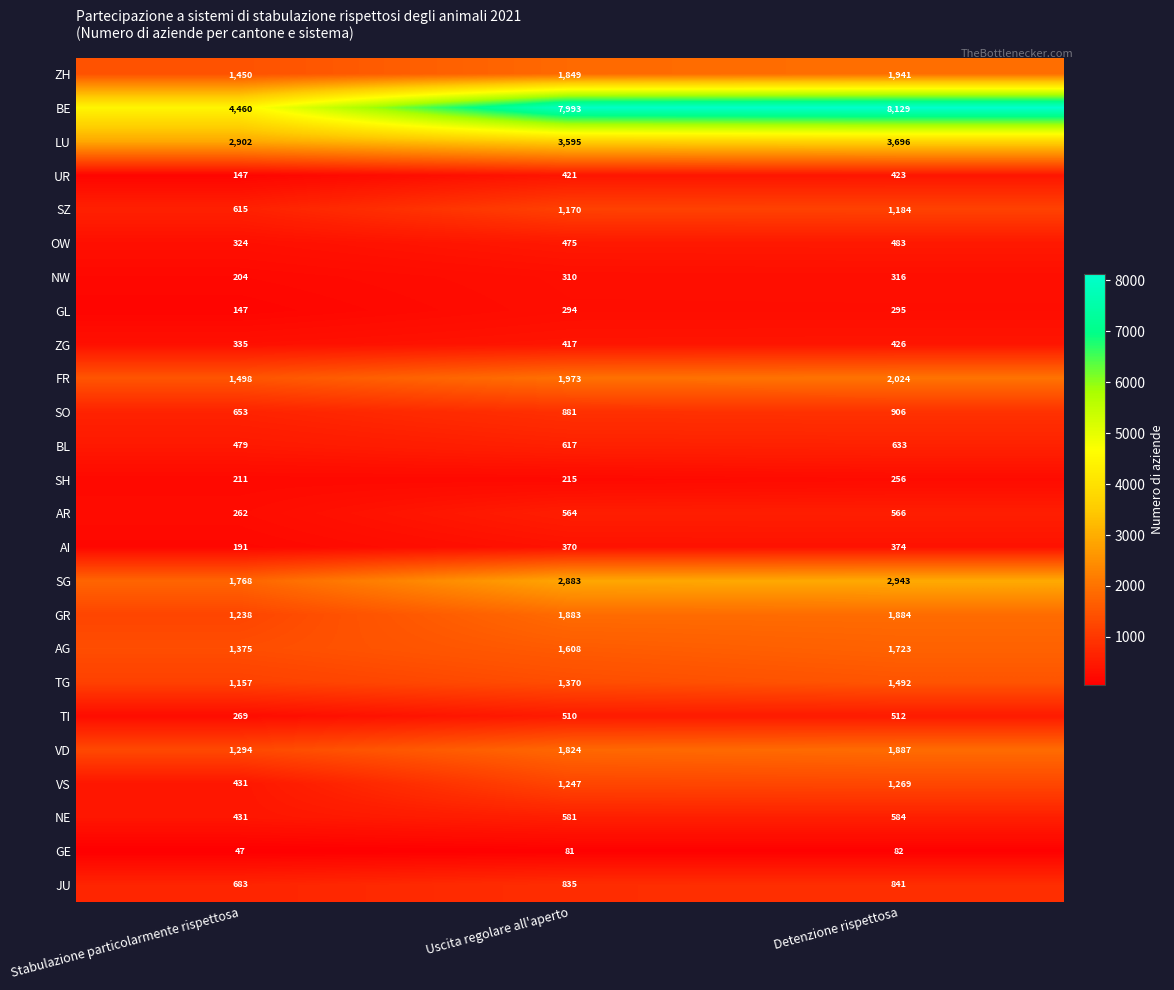

Rank the series at Uscita regolare all'aperto from lowest to highest value.

GE, SH, GL, NW, AI, ZG, UR, OW, TI, AR, NE, BL, JU, SO, SZ, VS, TG, AG, VD, ZH, GR, FR, SG, LU, BE